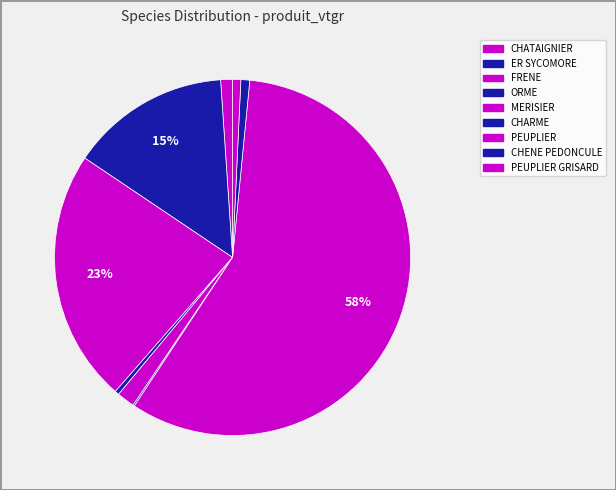

To the nearest percent, what is the difference between the largest and smallest slice percentages?

58%